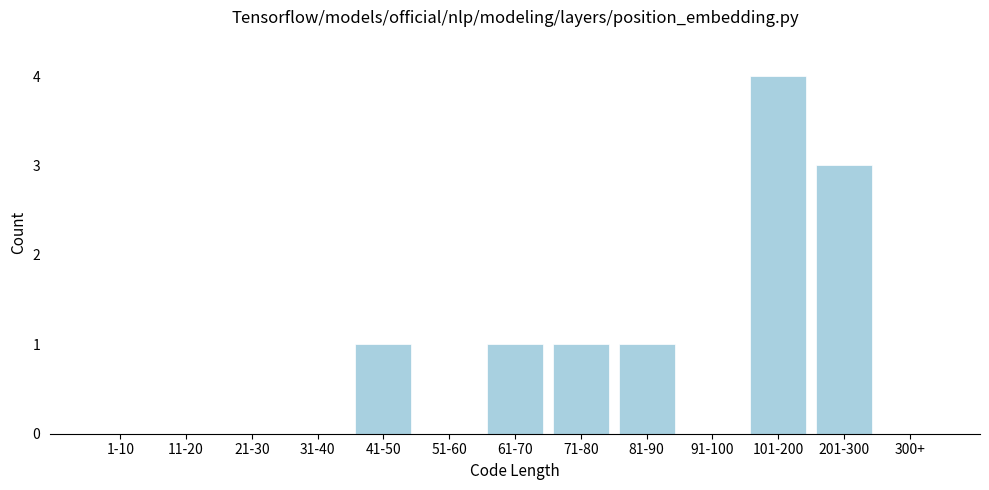

Reading left to right, extract all data points from this chart.

1-10=0	11-20=0	21-30=0	31-40=0	41-50=1	51-60=0	61-70=1	71-80=1	81-90=1	91-100=0	101-200=4	201-300=3	300+=0